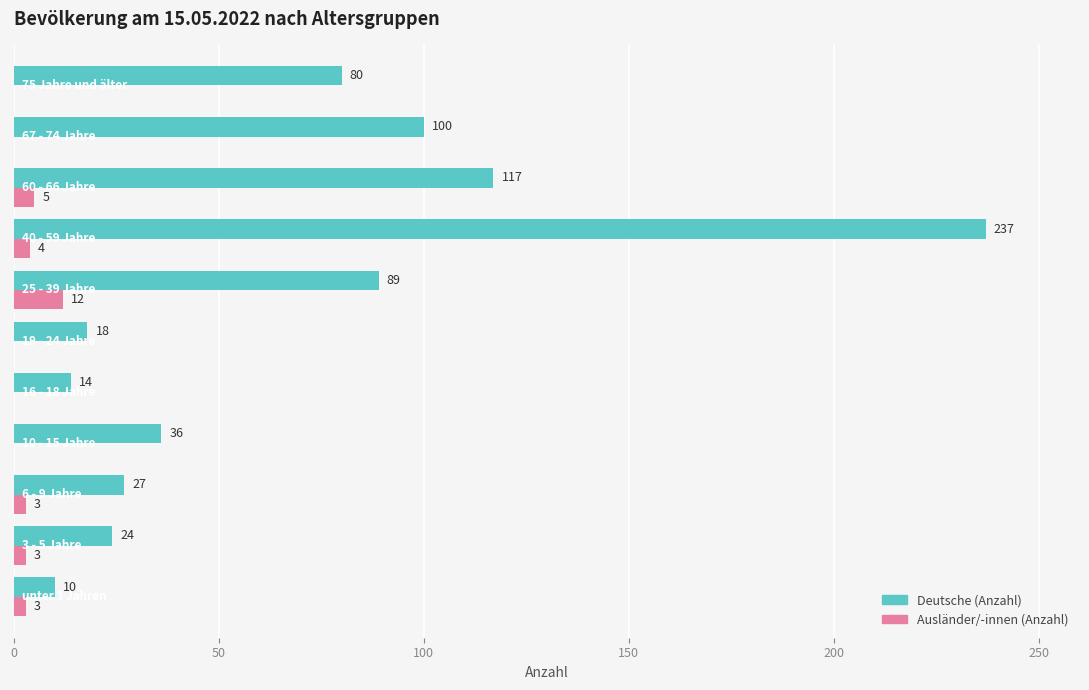

What is the highest value of the Deutsche (Anzahl) series?

237